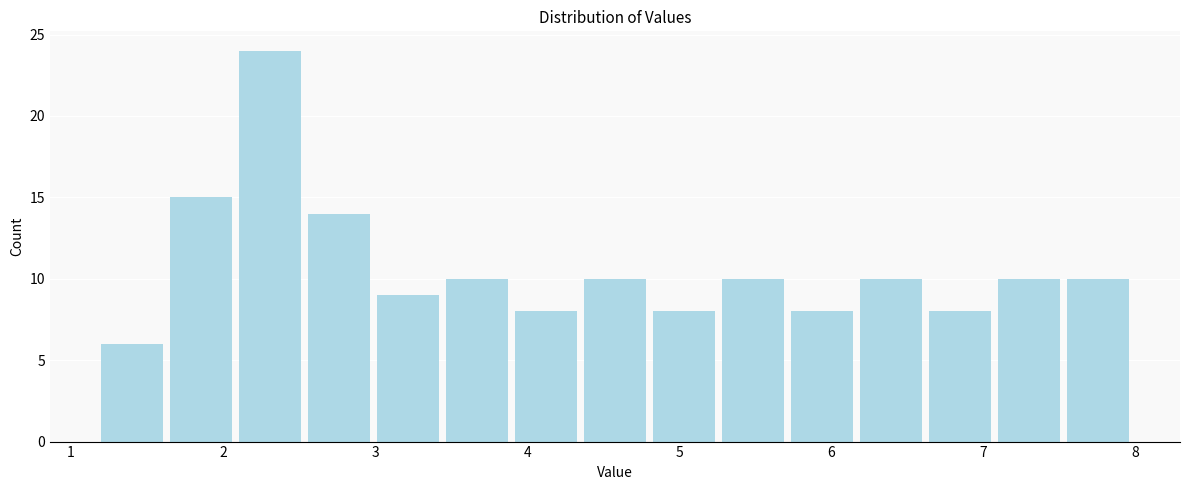

Reading left to right, list every bar in this chart as the range it spans on the x-axis followed by its height. Neither the bar edges nor the heights are printed on the chart, so give them approximately, as read against the axes.

1.2 to 1.7: 6
1.7 to 2.1: 15
2.1 to 2.6: 24
2.6 to 3.0: 14
3.0 to 3.5: 9
3.5 to 3.9: 10
3.9 to 4.4: 8
4.4 to 4.8: 10
4.8 to 5.3: 8
5.3 to 5.7: 10
5.7 to 6.2: 8
6.2 to 6.6: 10
6.6 to 7.1: 8
7.1 to 7.5: 10
7.5 to 8.0: 10